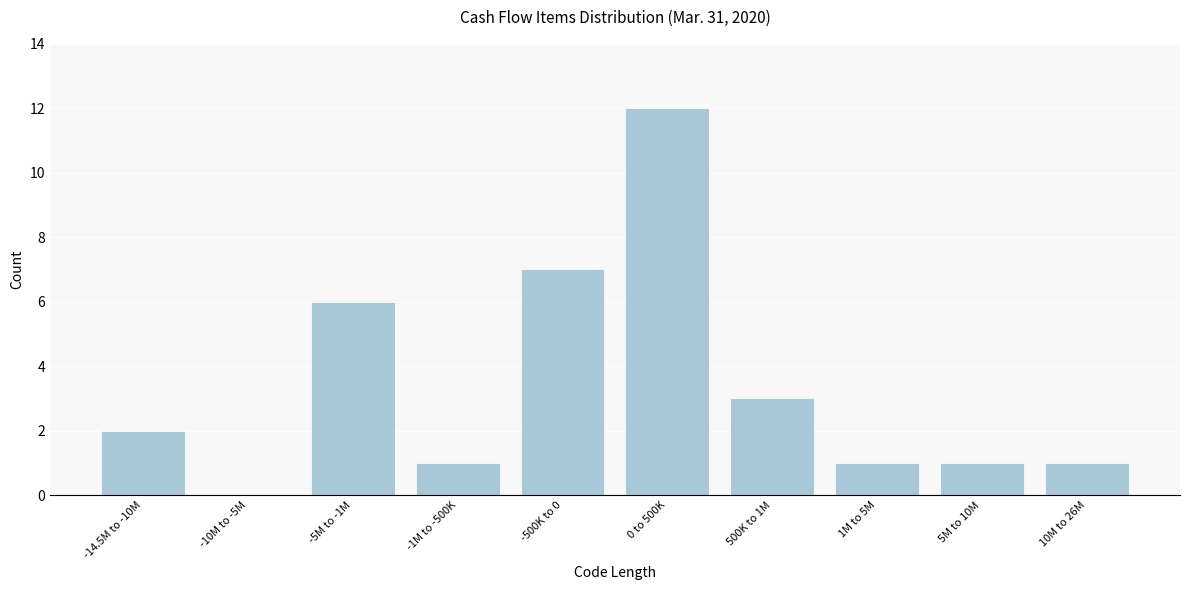

Reading right to left, transcribe all the data shown in this chart.

10M to 26M=1	5M to 10M=1	1M to 5M=1	500K to 1M=3	0 to 500K=12	-500K to 0=7	-1M to -500K=1	-5M to -1M=6	-10M to -5M=0	-14.5M to -10M=2